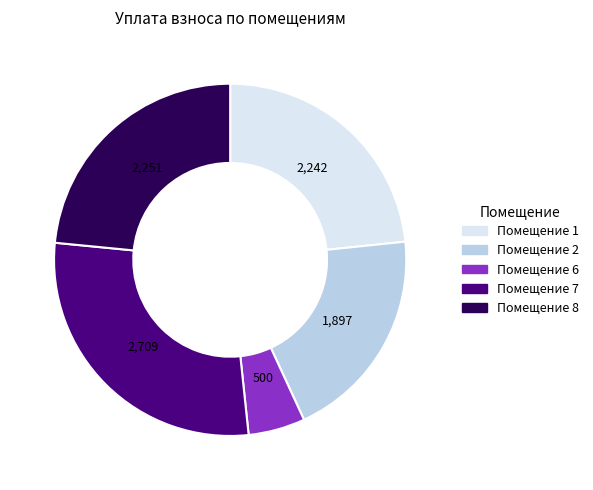

How many slices are in this pie chart?

5